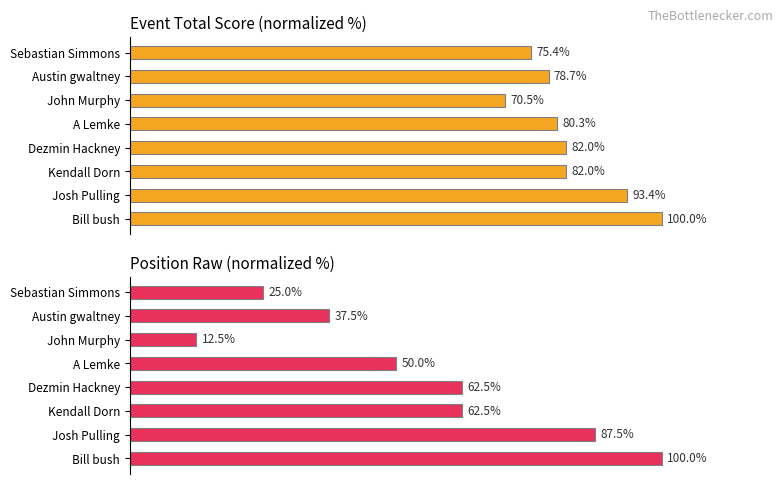

Does the chart contain stacked bars?

No